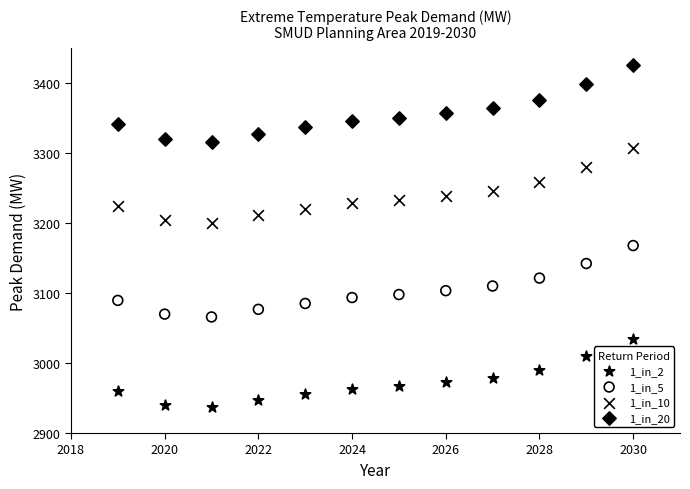

Which series reaches the maximum Y coordinate?

1_in_20